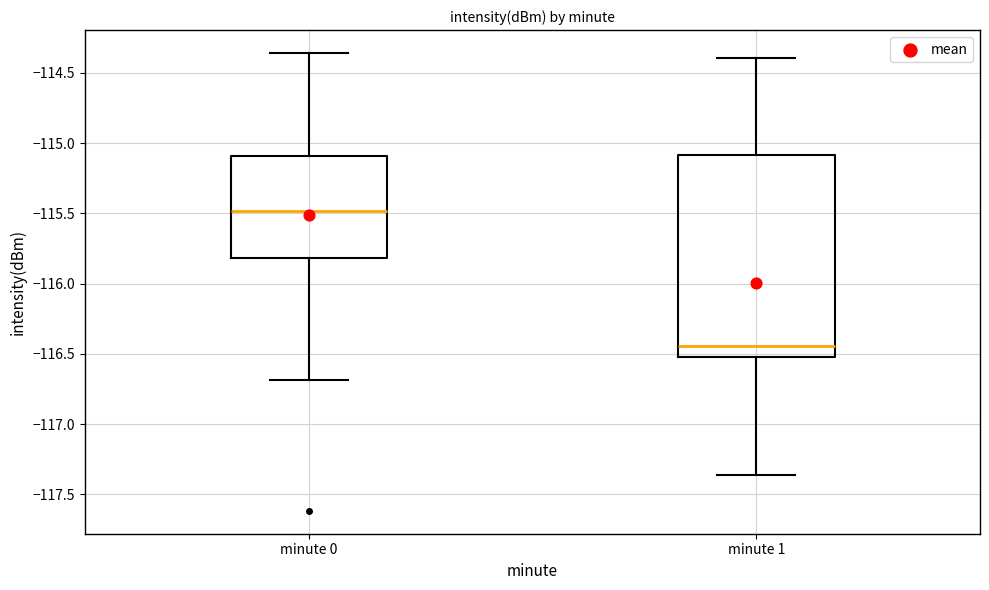

Reading left to right, read every box against the y-axis: the position of its median line, the range the box covers, and the ends of its whiskers. The values are not printed on the chart, so give them approximately, as read against the axis.

minute 0: median -115.50, box -115.80 to -115.10, whiskers -116.70 to -114.35
minute 1: median -116.45, box -116.55 to -115.10, whiskers -117.35 to -114.40